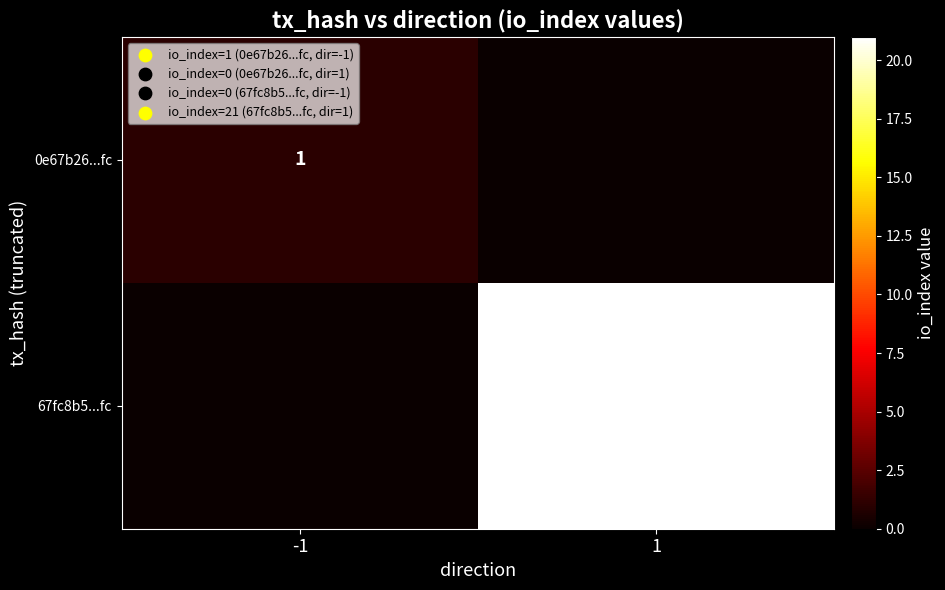

Is it true that 67fc8b5...fc equals 34 at 1?

False